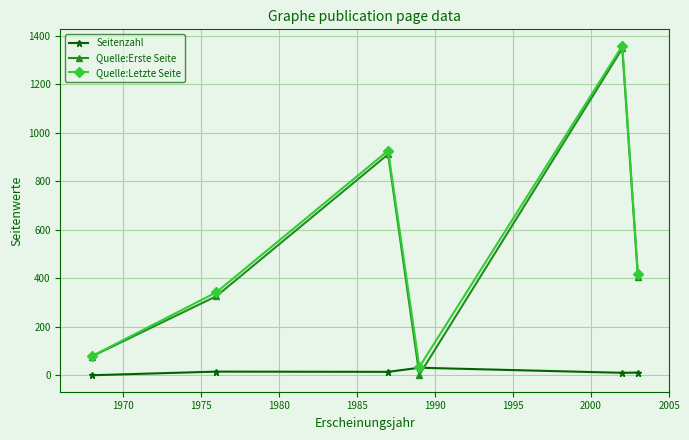

At how many categories does at least one series exceed 171?

4